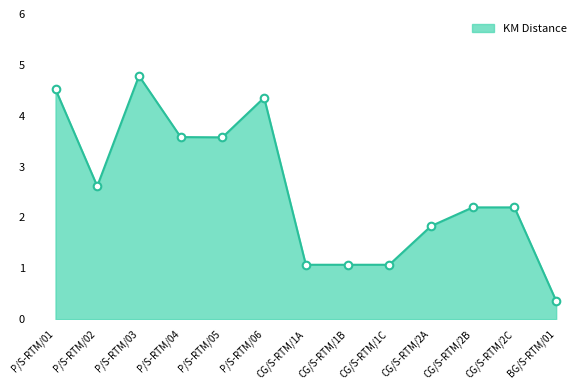

What is the change in value from P/S-RTM/05 to CG/S-RTM/2B?

-1.4